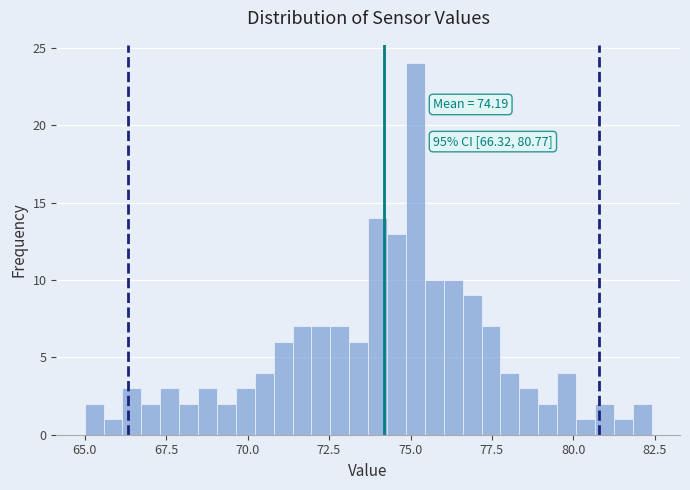

Read against the x-axis, roughly where is the centre of the tallest bar?

75.0